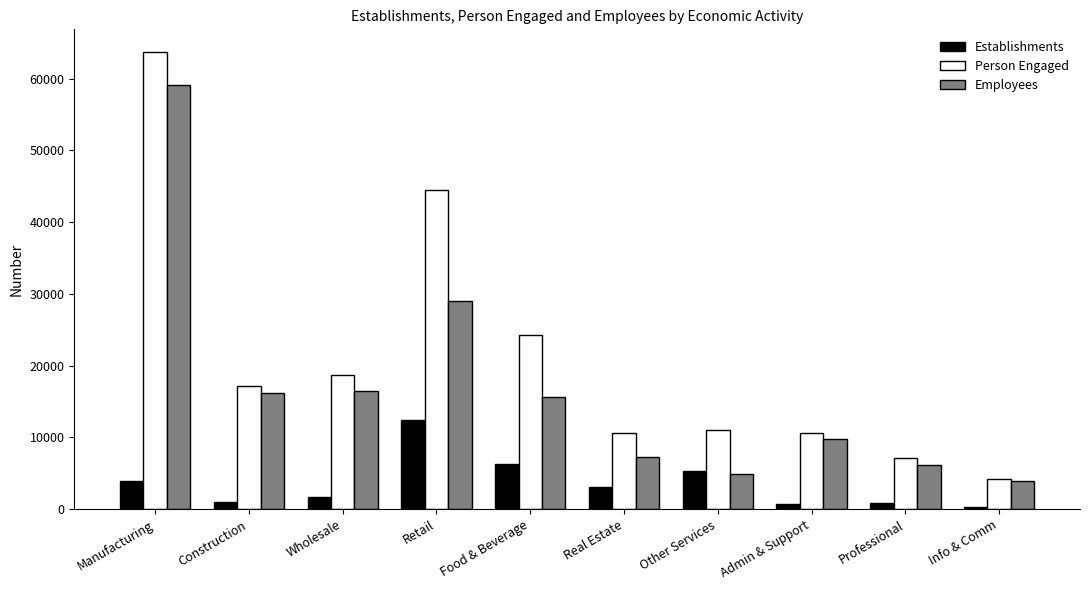

Which series changed the most between Wholesale and Other Services?

Employees